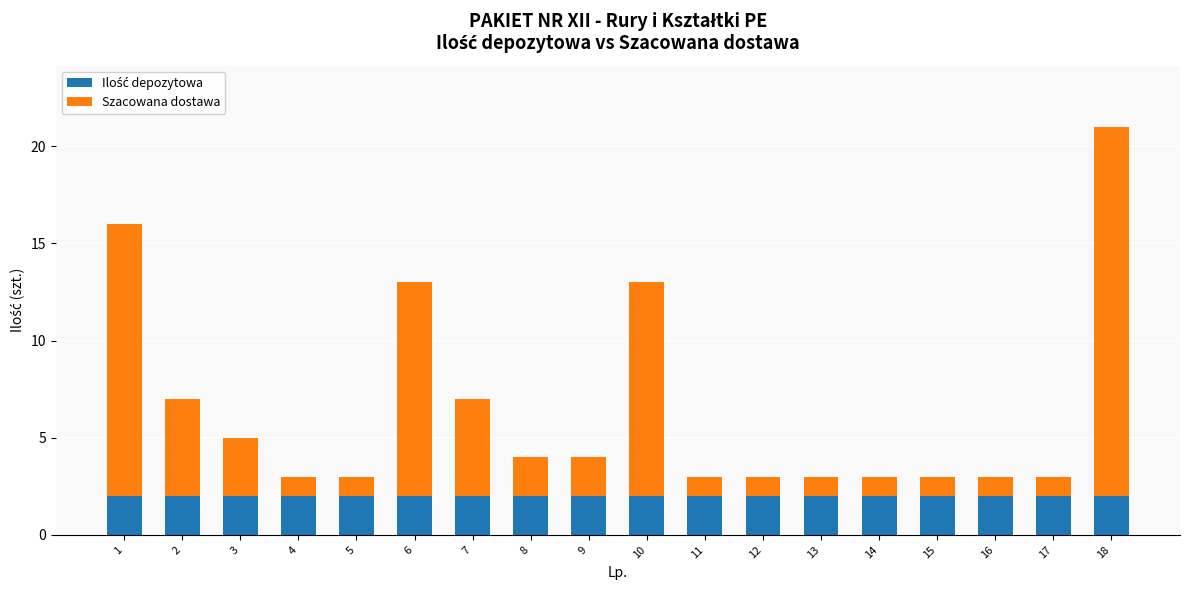

At which category is the sum across all series the highest?

18